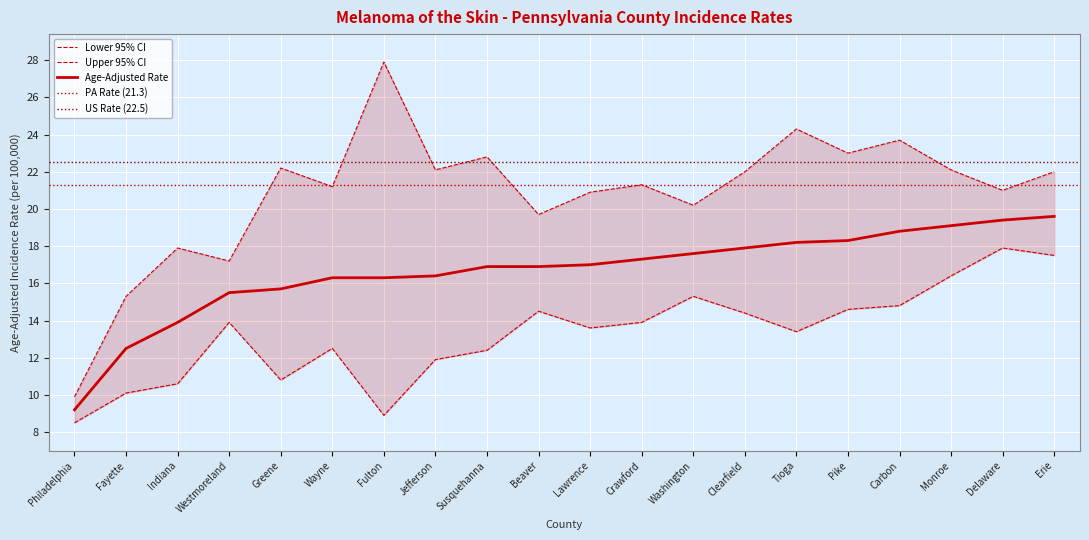

At which category is the sum across all series the highest?

Erie